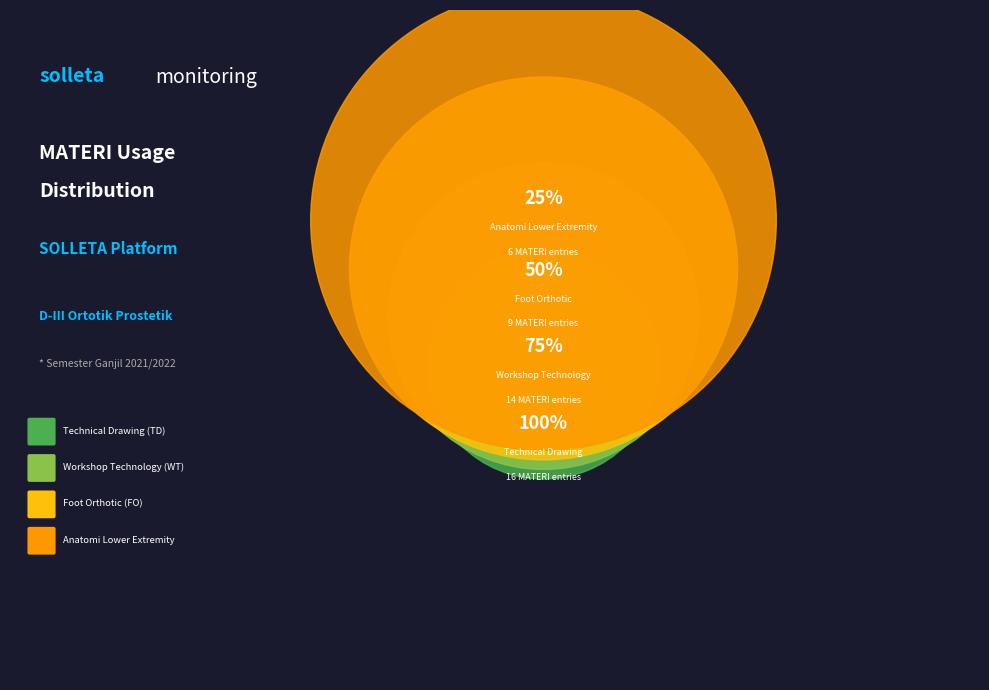

Rank the categories by value from lowest to highest.

Anatomi Lower Extremity, Foot Orthotic (FO), Workshop Technology (WT), Technical Drawing (TD)